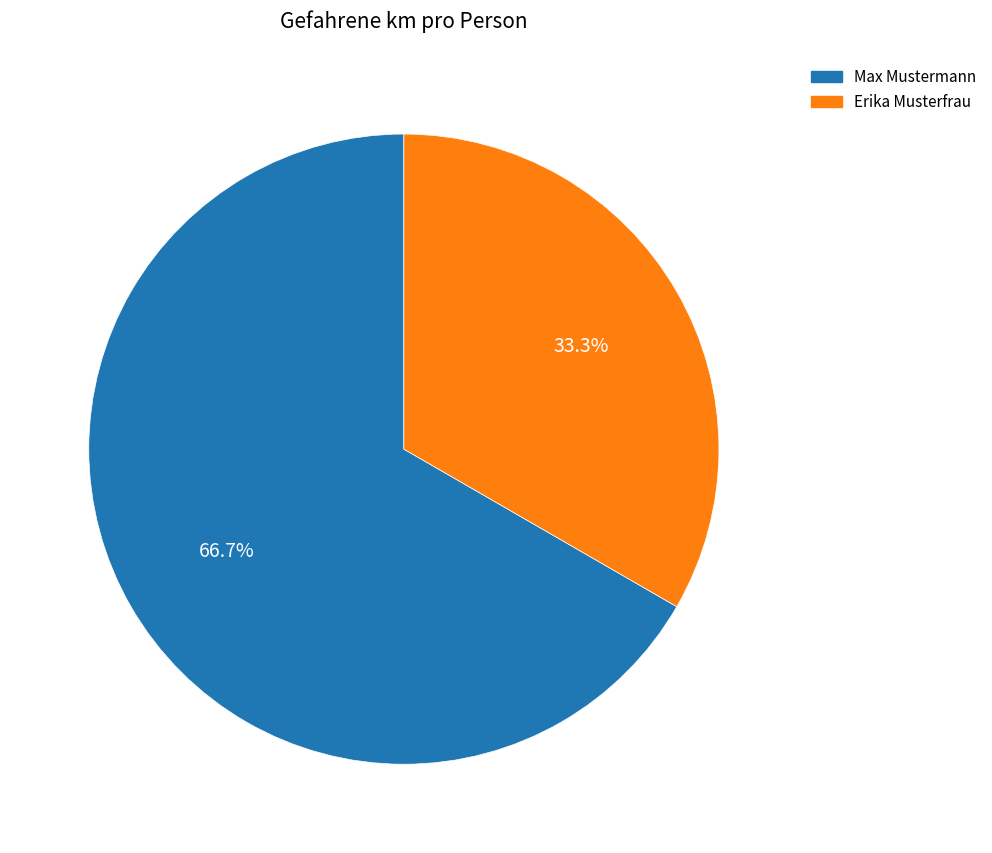

Count the number of slices in the pie.

2